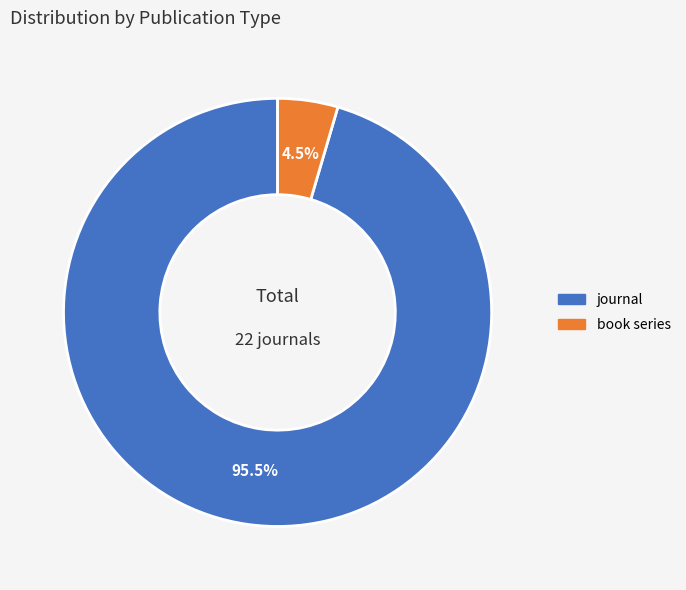

What is the smallest slice in the pie chart?

book series